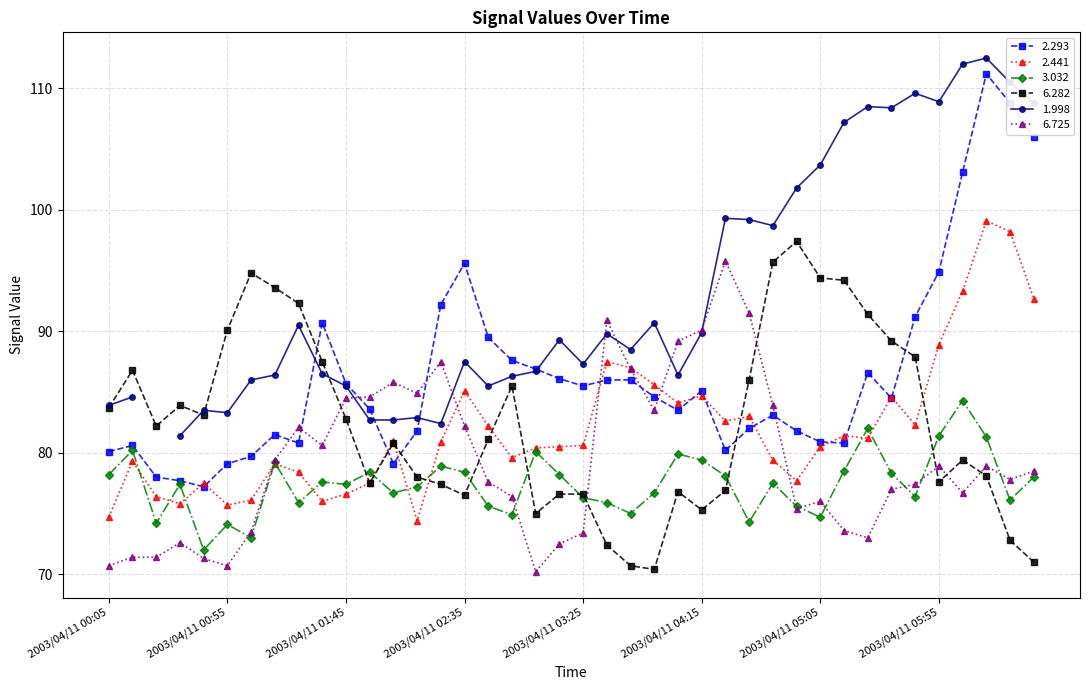

List the labels in order of 3.032 value, smallest first.

2003/04/11 00:45, 2003/04/11 01:05, 2003/04/11 00:55, 2003/04/11 00:25, 2003/04/11 04:35, 2003/04/11 05:05, 2003/04/11 02:55, 2003/04/11 03:45, 2003/04/11 02:45, 2003/04/11 04:55, 2003/04/11 01:25, 2003/04/11 03:35, 2003/04/11 06:25, 2003/04/11 03:25, 2003/04/11 05:45, 2003/04/11 02:05, 2003/04/11 03:55, 2003/04/11 02:15, 2003/04/11 00:35, 2003/04/11 01:45, 2003/04/11 04:45, 2003/04/11 01:35, 2003/04/11 06:35, 2003/04/11 04:25, 2003/04/11 00:05, 2003/04/11 03:15, 2003/04/11 05:35, 2003/04/11 01:55, 2003/04/11 02:35, 2003/04/11 05:15, 2003/04/11 02:25, 2003/04/11 01:15, 2003/04/11 04:15, 2003/04/11 04:05, 2003/04/11 03:05, 2003/04/11 00:15, 2003/04/11 06:15, 2003/04/11 05:55, 2003/04/11 05:25, 2003/04/11 06:05